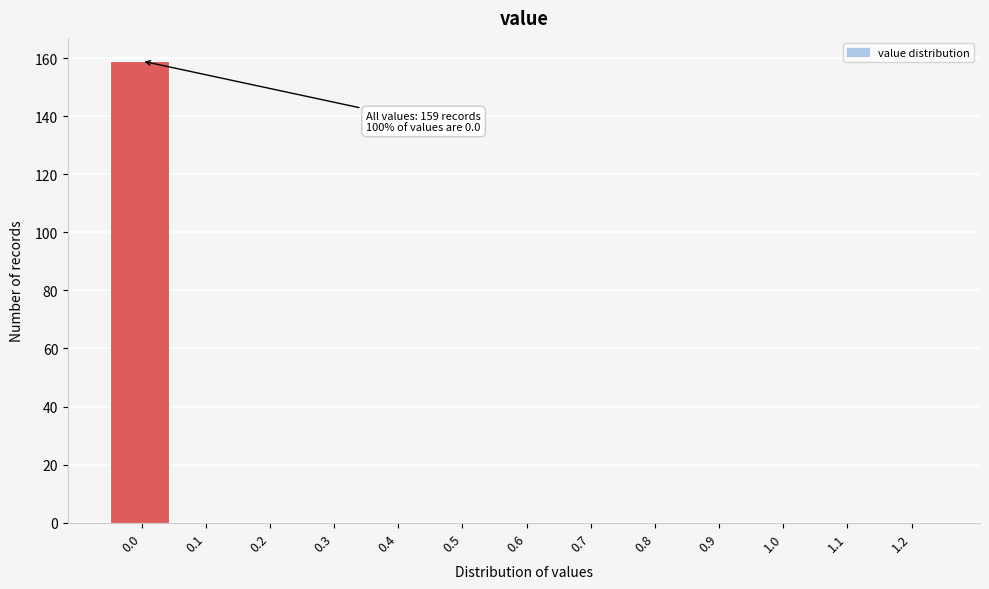

Reading left to right, list all the values displayed in this chart.

0.0=159	0.1=0	0.2=0	0.3=0	0.4=0	0.5=0	0.6=0	0.7=0	0.8=0	0.9=0	1.0=0	1.1=0	1.2=0